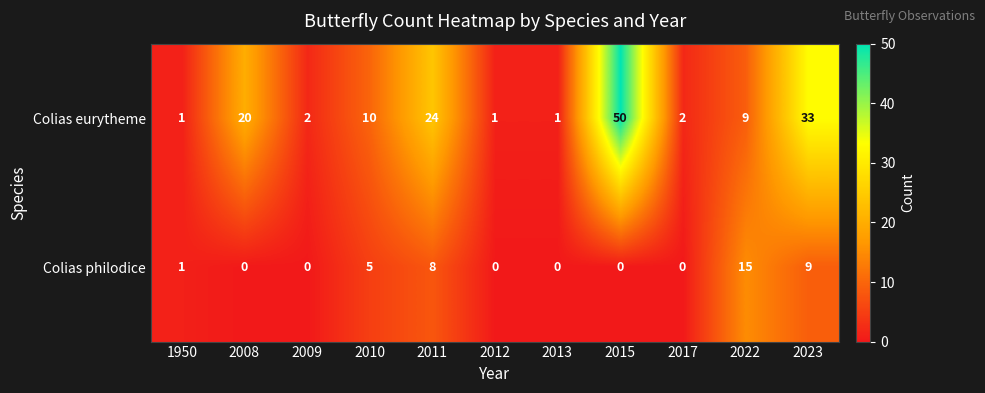

Reading left to right, what are all the values shown in this chart?

Colias eurytheme: 1950=1	2008=20	2009=2	2010=10	2011=24	2012=1	2013=1	2015=50	2017=2	2022=9	2023=33
Colias philodice: 1950=1	2008=0	2009=0	2010=5	2011=8	2012=0	2013=0	2015=0	2017=0	2022=15	2023=9